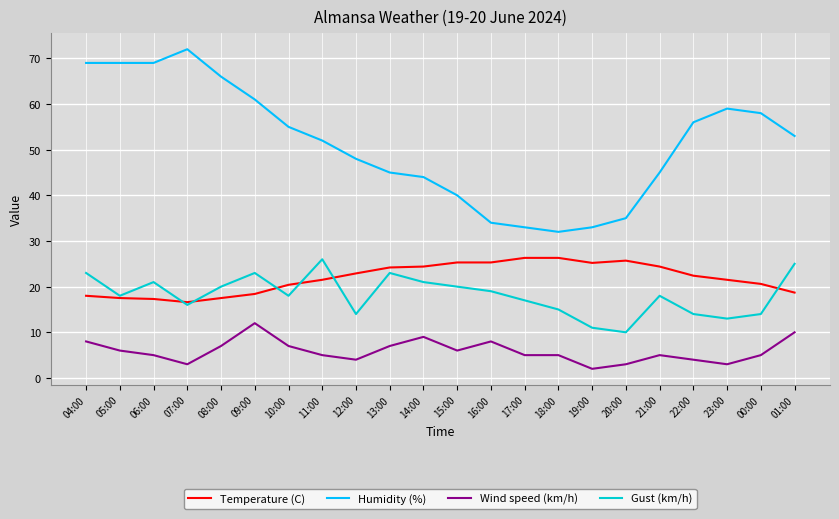

The Gust (km/h) series shows 10.0 at 20:00. True or false?

True